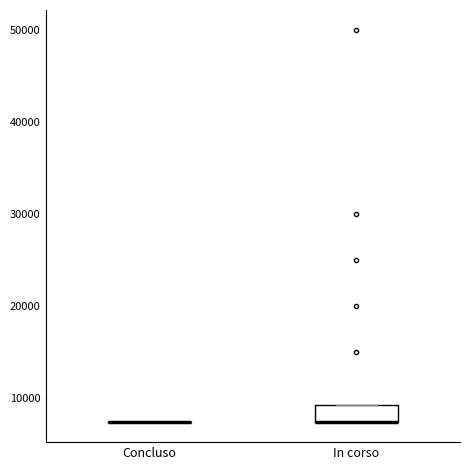

Reading left to right, read every box against the y-axis: the position of its median line, the range the box covers, and the ends of its whiskers. The values are not printed on the chart, so give them approximately, as read against the axis.

Concluso: box collapsed to a line at 7000, whiskers 7000 to 7000
In corso: median 7000 (drawn on the box's lower edge), box 7000 to 9000, whiskers 7000 to 9000